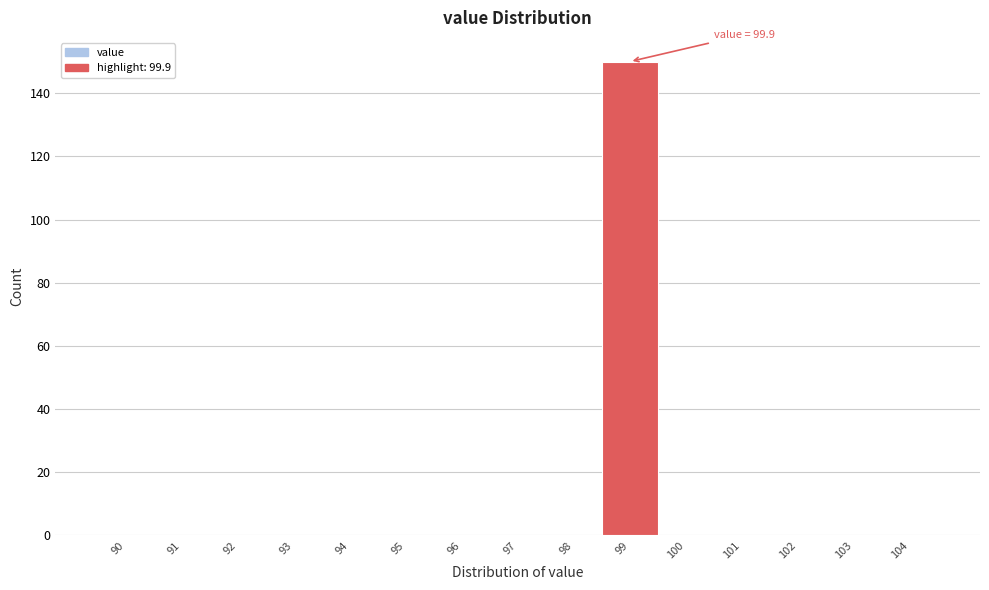

Reading left to right, extract all data points from this chart.

90=0	91=0	92=0	93=0	94=0	95=0	96=0	97=0	98=0	99=150	100=0	101=0	102=0	103=0	104=0